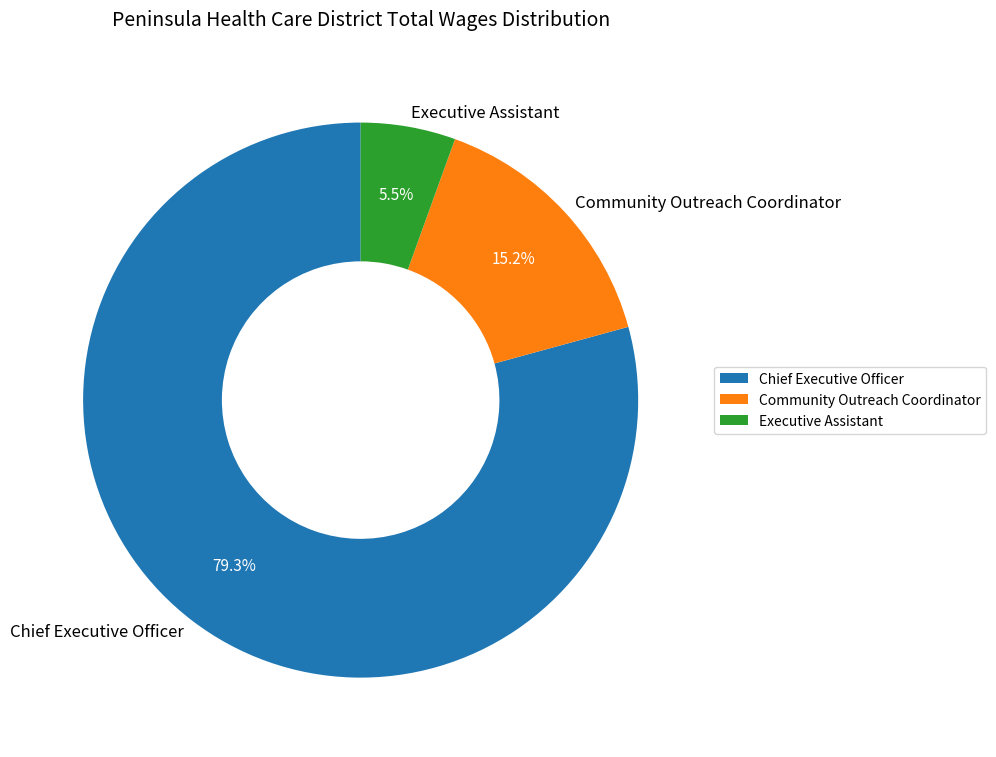

To the nearest percent, what is the average slice percentage?

33%